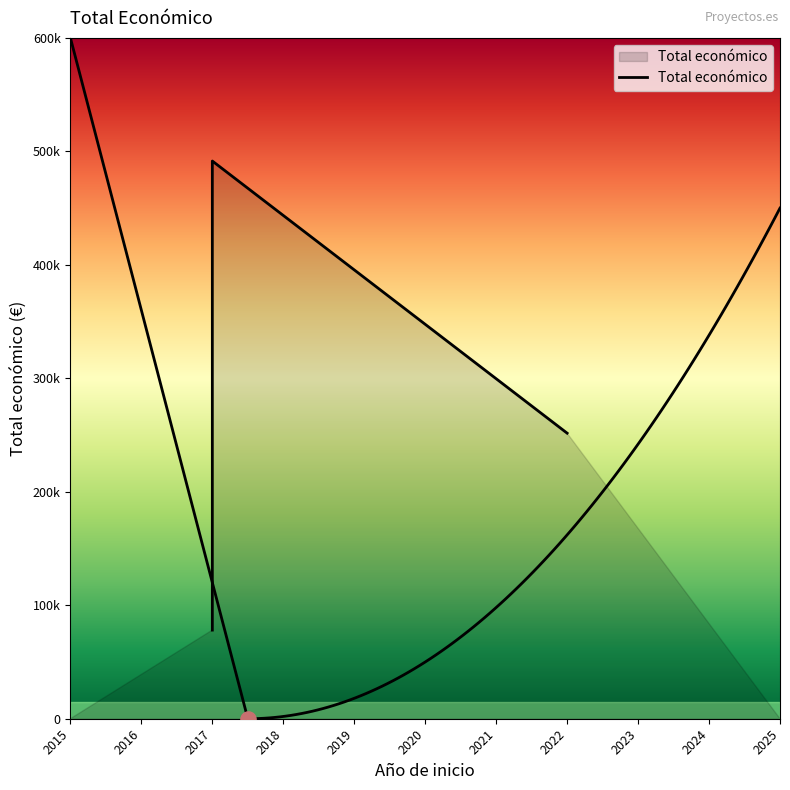

What is the change in value from 2017 to 2017?

+413367